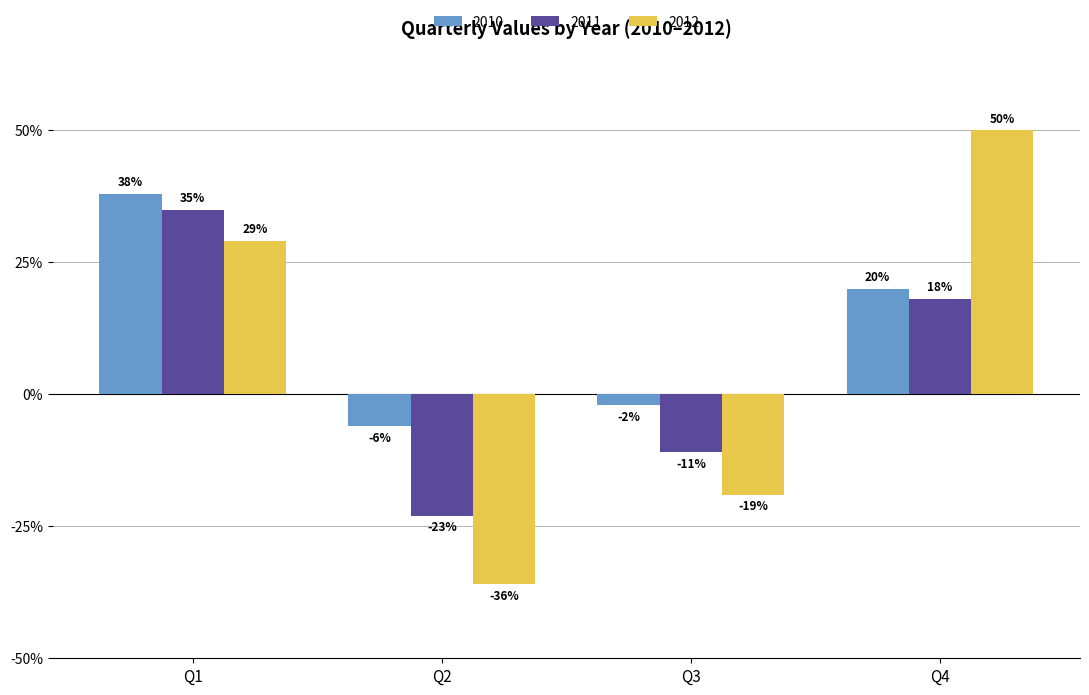

True or false: 2011 has a value of -23 at Q2.

True